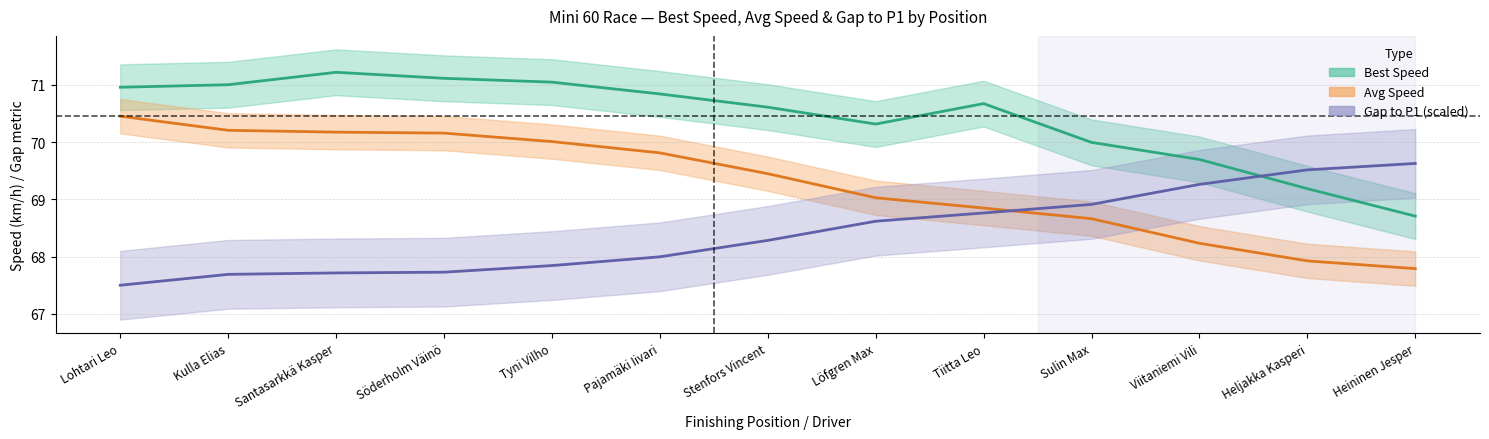

True or false: Best Speed and Avg Speed intersect in this chart.

False